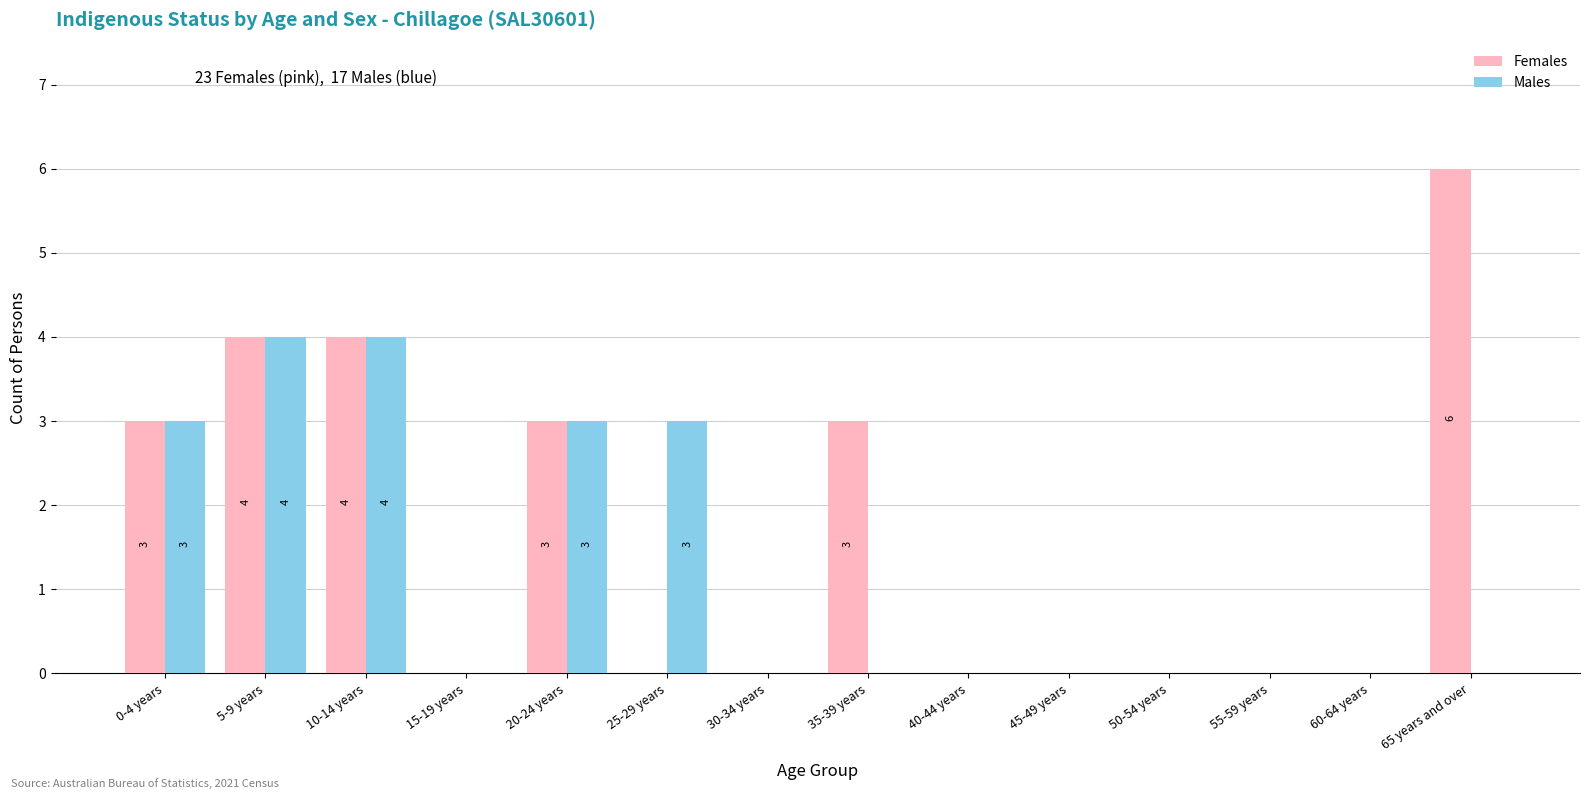

The Males series shows 4 at 10-14 years. True or false?

True